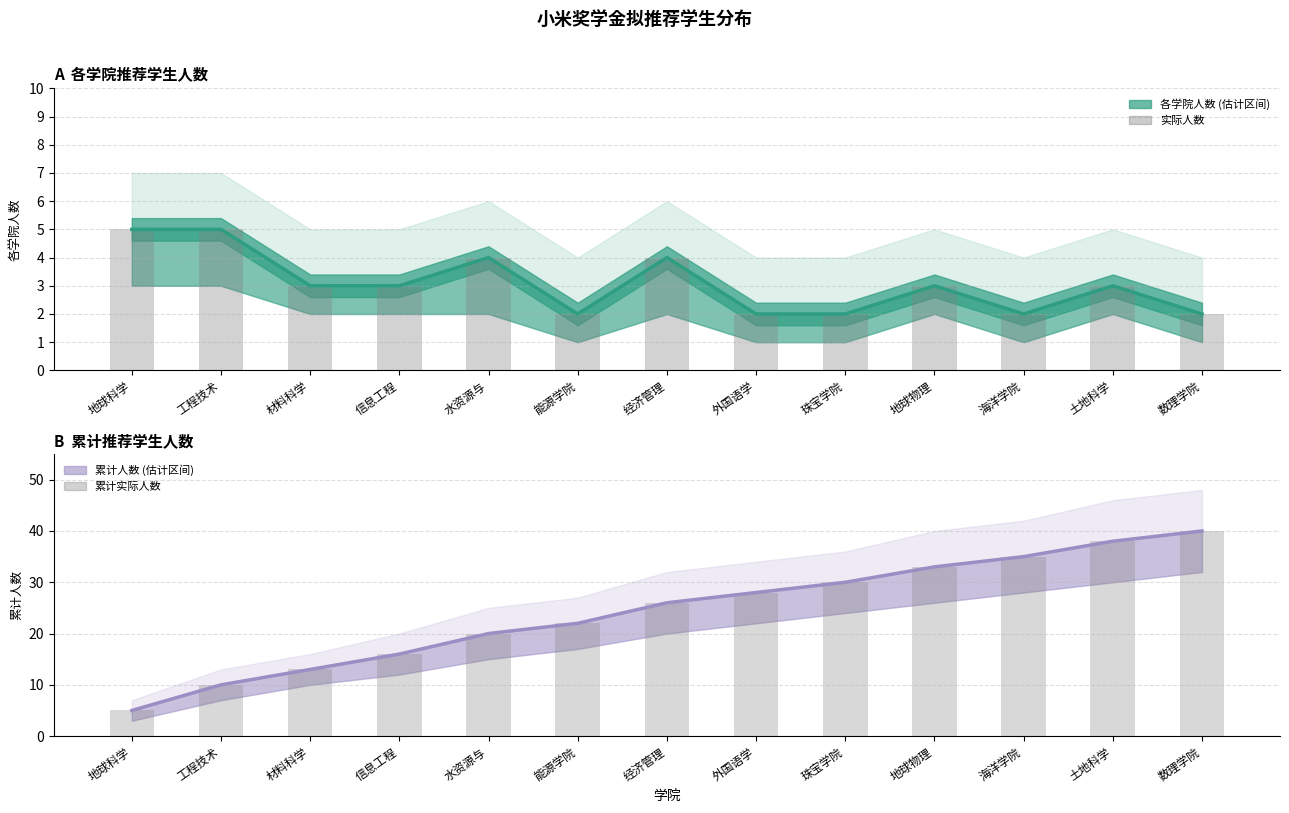

How many data points in 累计人数 (中值) are less than 26?

6